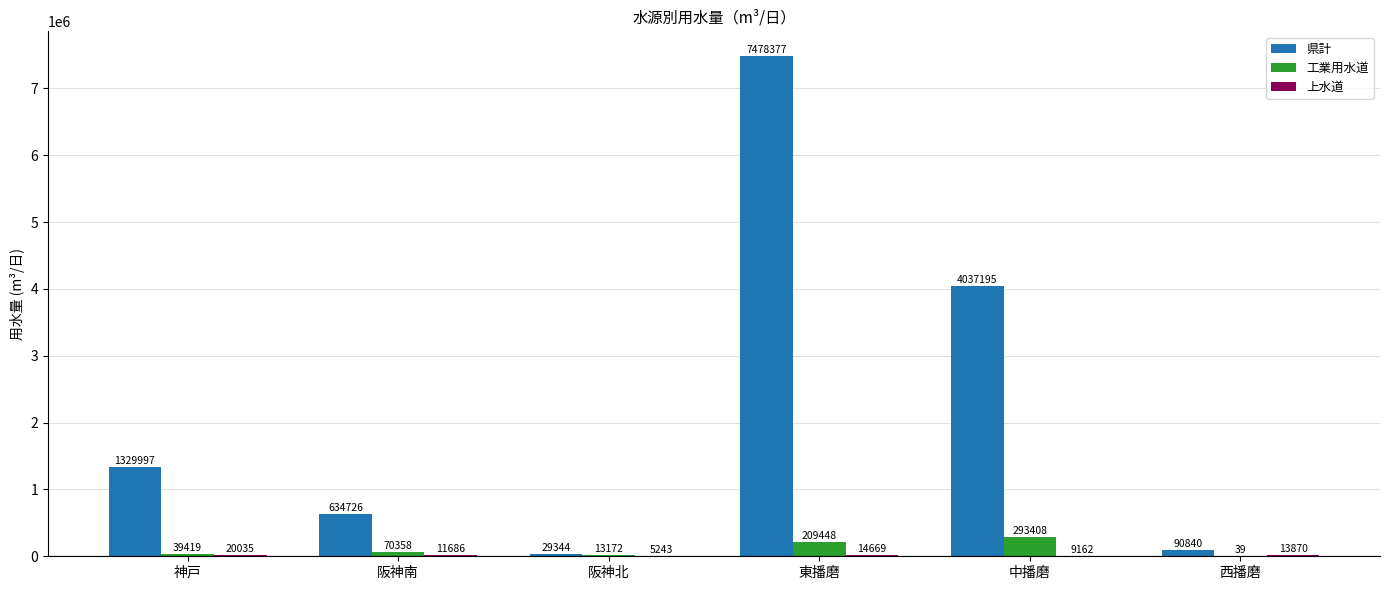

Is the value of 工業用水道 at 神戸 greater than the value of 県計 at 神戸?

No